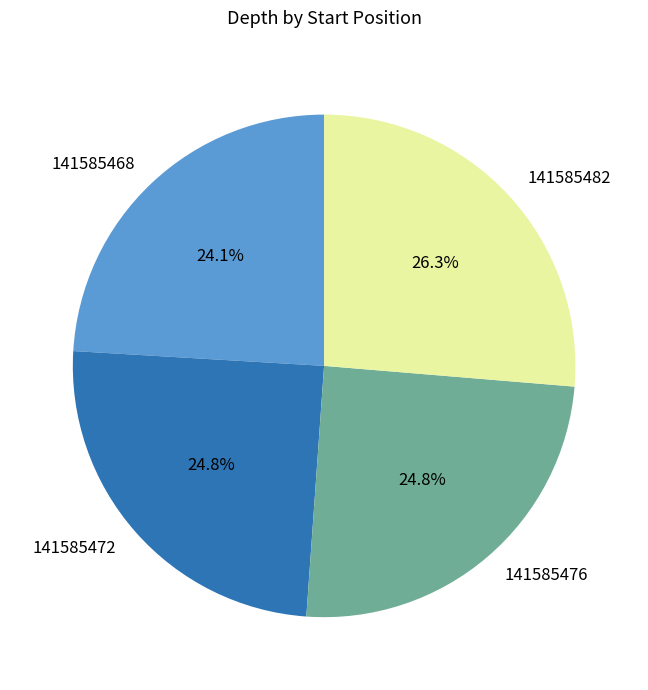

To the nearest percent, what is the average slice percentage?

25%